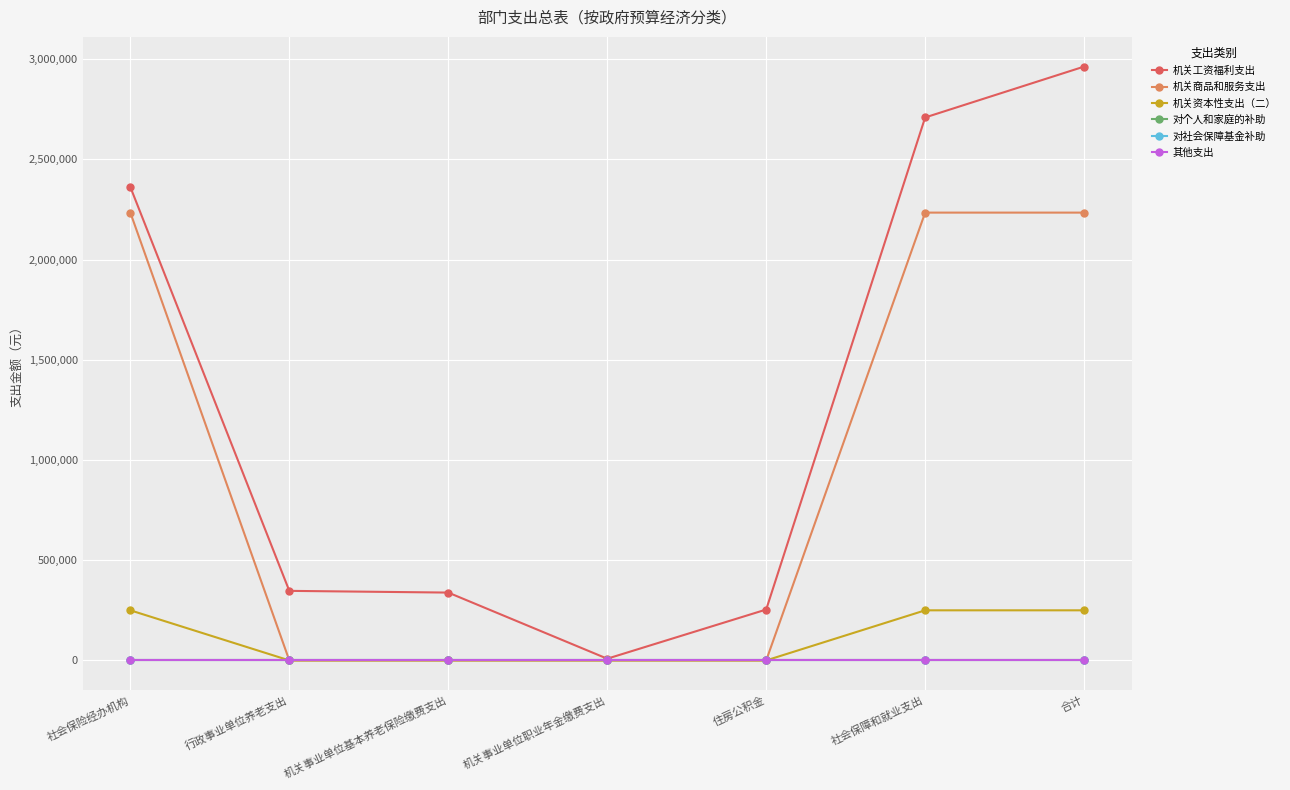

Is this an area chart (filled region under the line)?

No